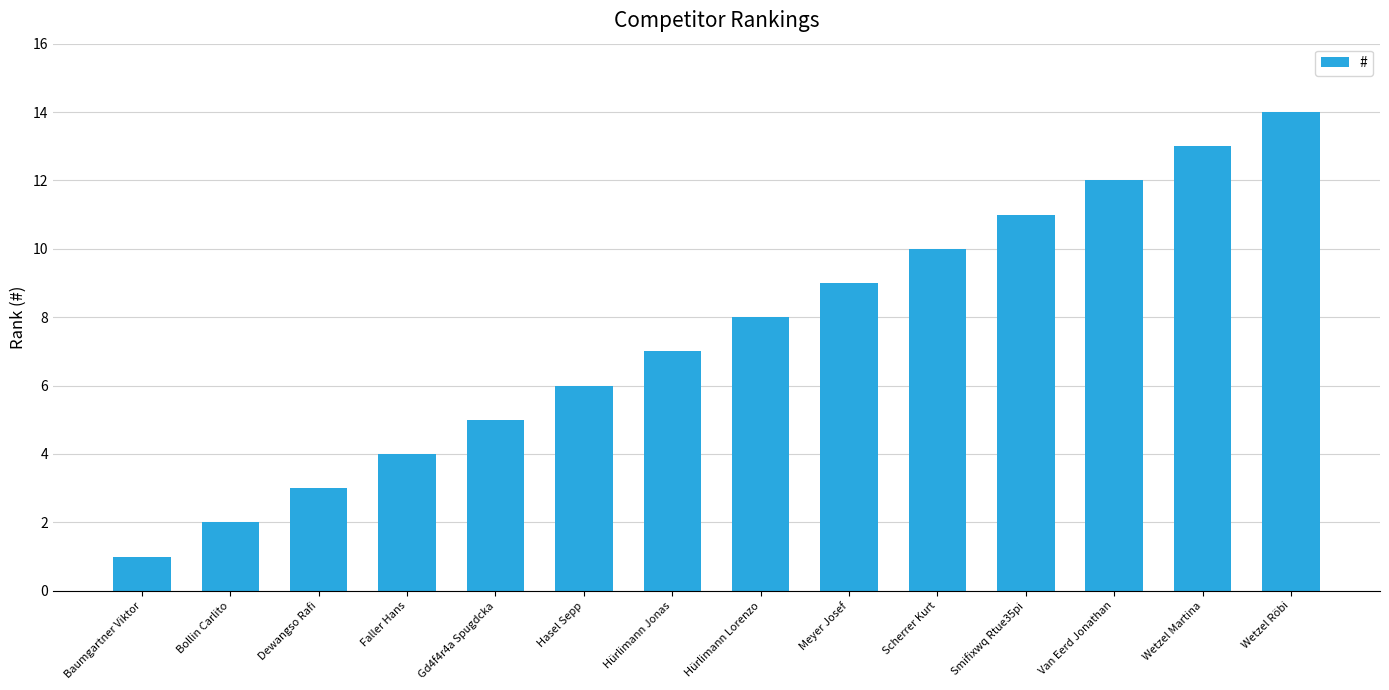

What value does the data have at Hürlimann Lorenzo?

8